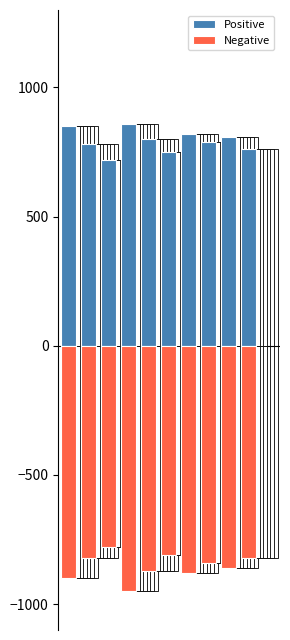

What is the total value across all series at 6?

-60